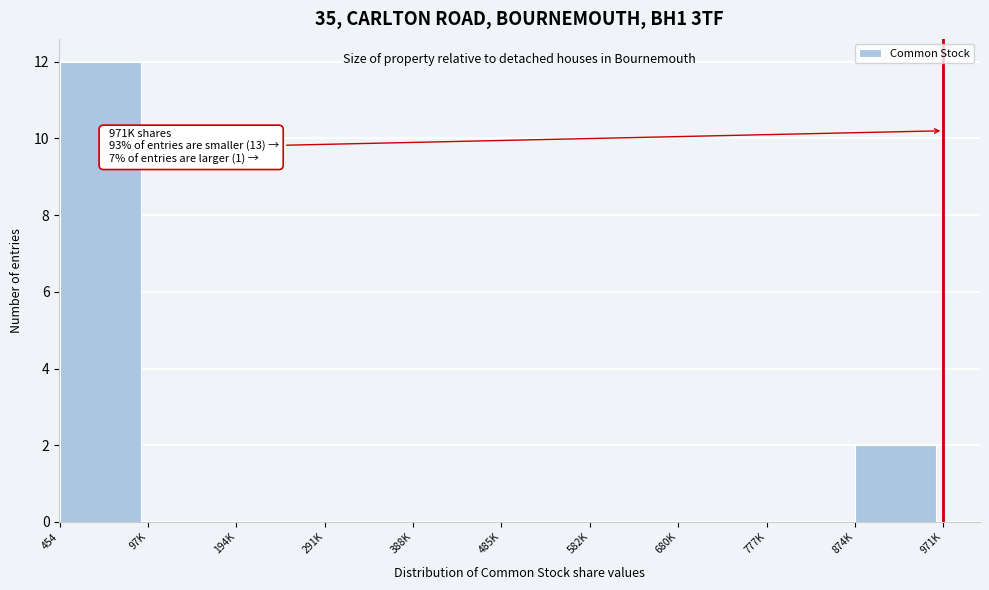

Reading right to left, list all the values displayed in this chart.

874K=2	777K=0	680K=0	582K=0	485K=0	388K=0	291K=0	194K=0	97K=0	454=12